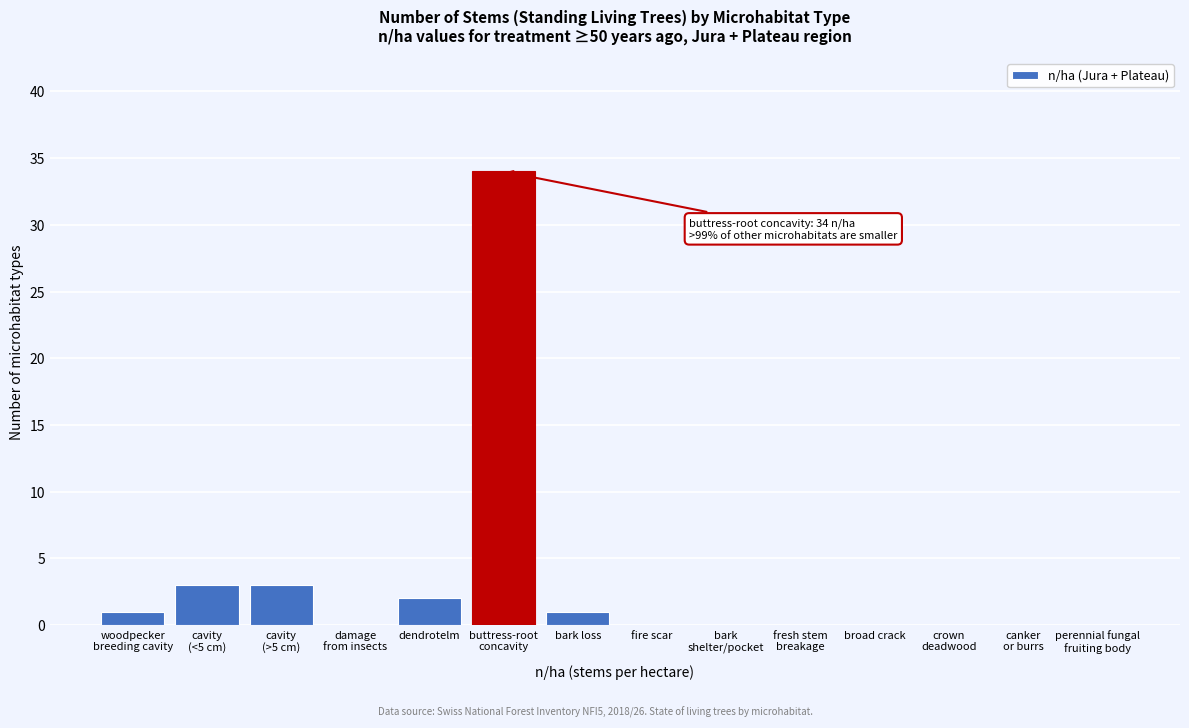

What is the maximum value shown in the chart?

34